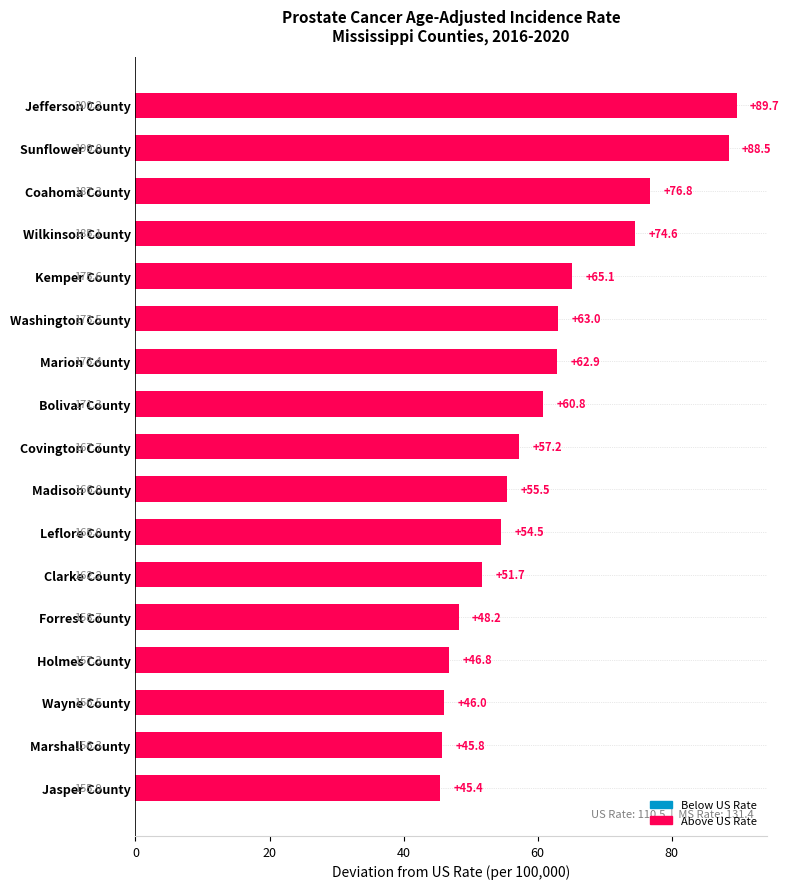

What is the smallest value displayed?

45.4